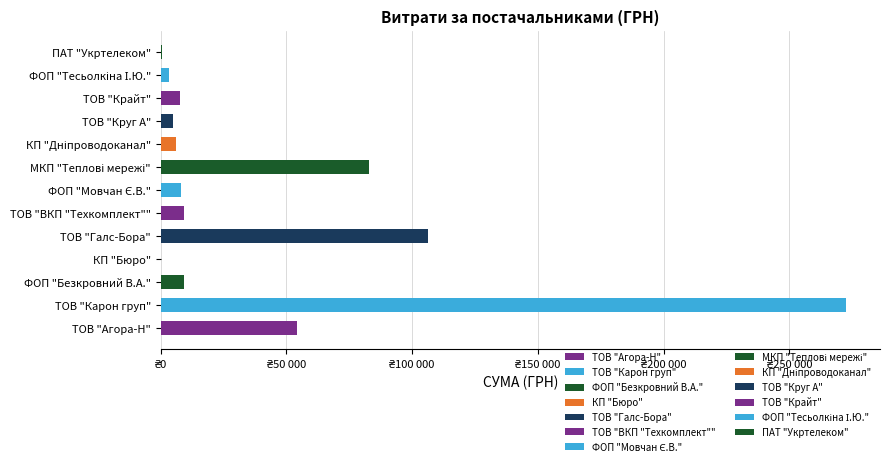

Are the bars horizontal?

Yes